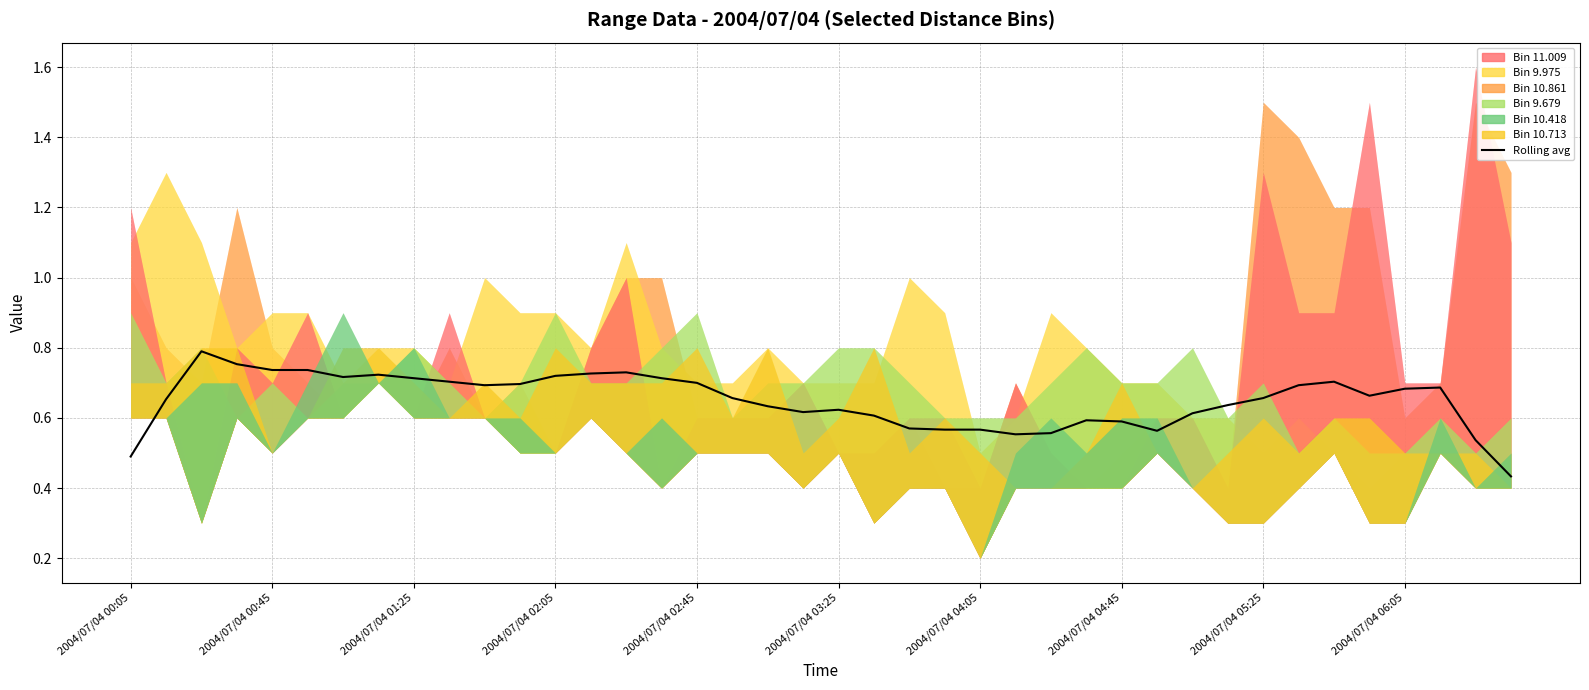

The value at 26 is 0.6. True or false?

True